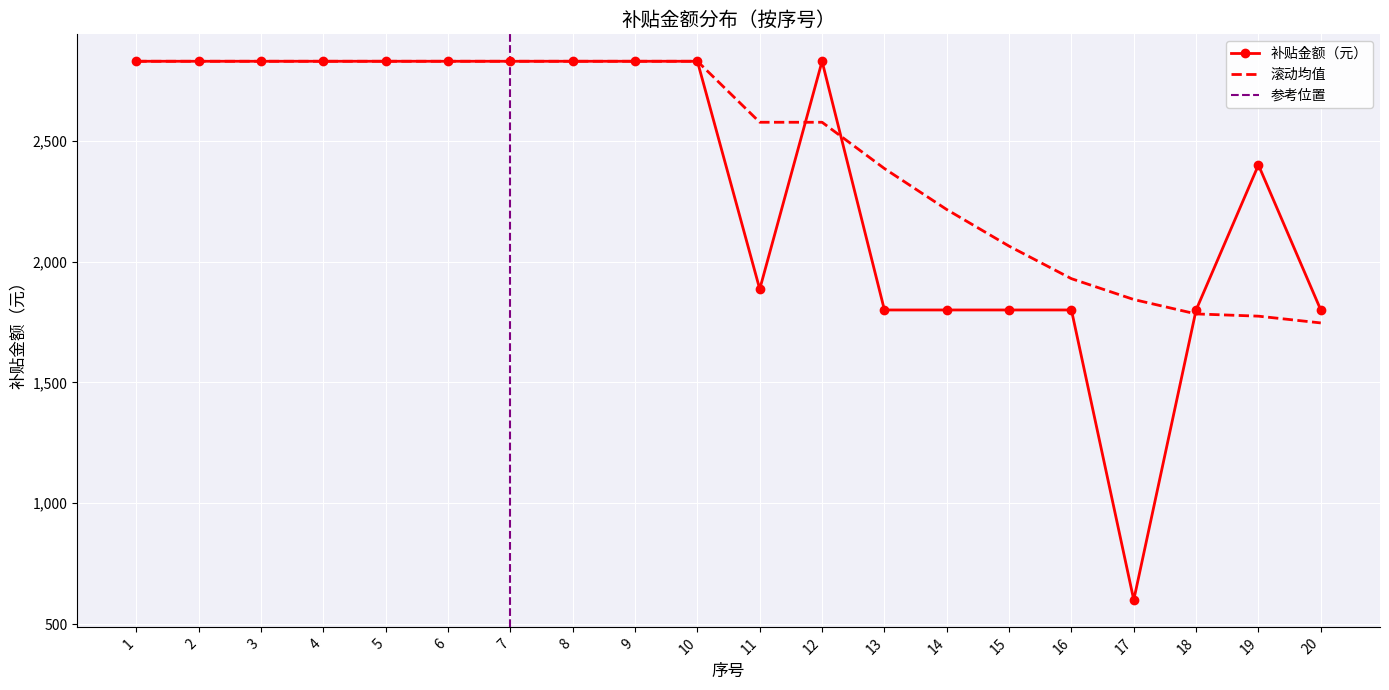

In 补贴金额（元）, how many points are lower than both neighbors (excluding endpoints)?

2